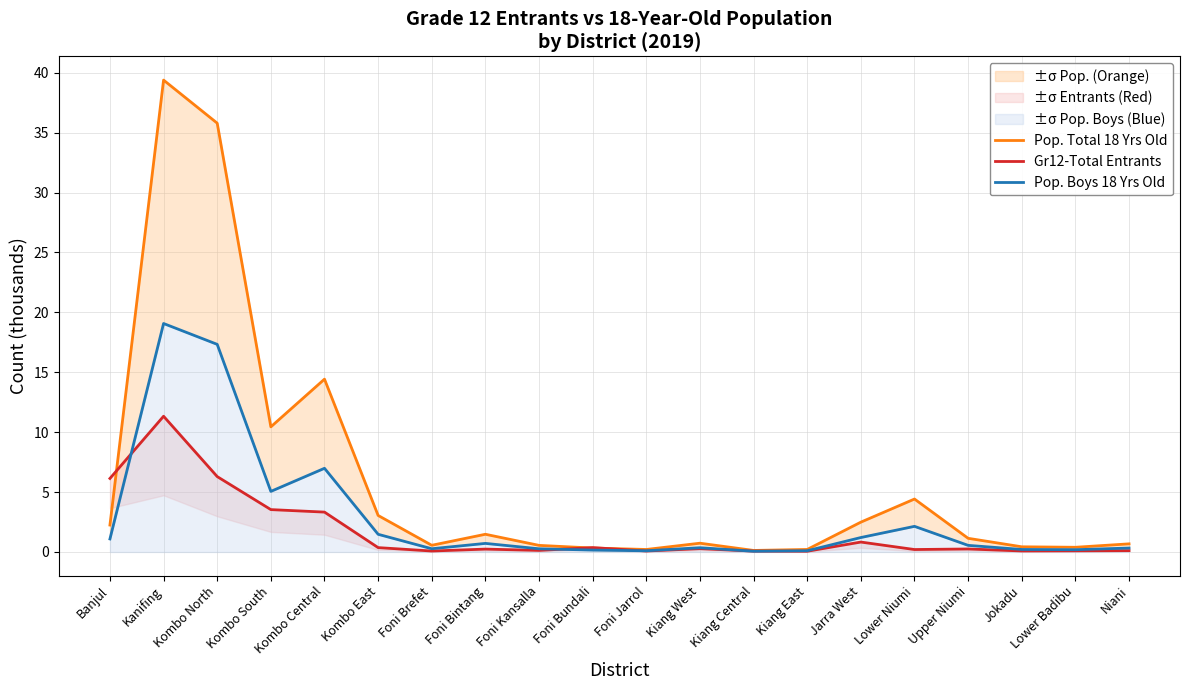

What are all the series names shown in the legend?

Pop. Total 18 Yrs Old, Gr12-Total Entrants, Pop. Boys 18 Yrs Old